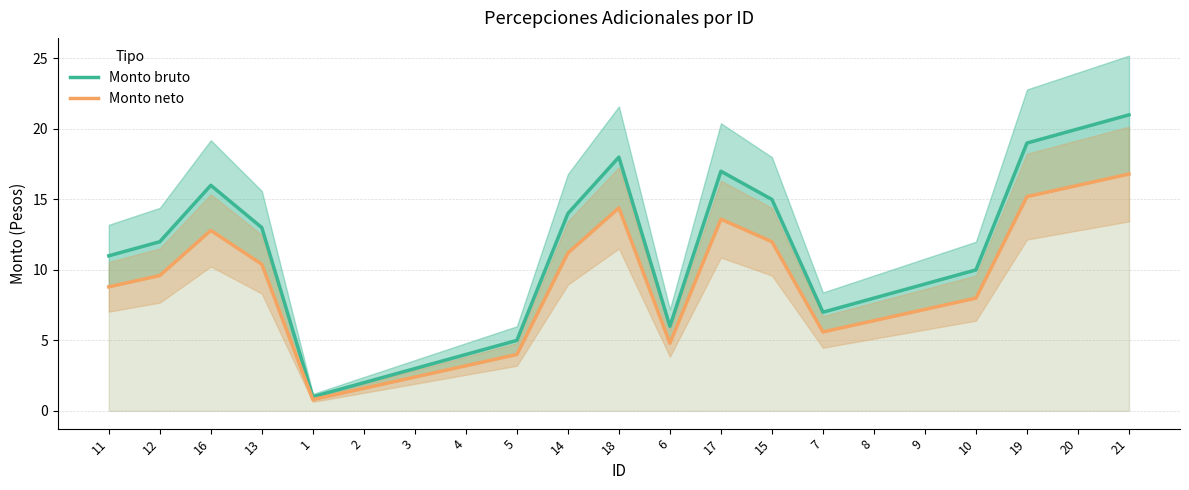

Reading left to right, transcribe all the data shown in this chart.

Monto bruto: 11.0	12.0	16.0	13.0	1.0	2.0	3.0	4.0	5.0	14.0	18.0	6.0	17.0	15.0	7.0	8.0	9.0	10.0	19.0	20.0	21.0
Monto neto: 8.8	9.6	12.8	10.4	0.8	1.6	2.4	3.2	4.0	11.2	14.4	4.8	13.6	12.0	5.6	6.4	7.2	8.0	15.2	16.0	16.8